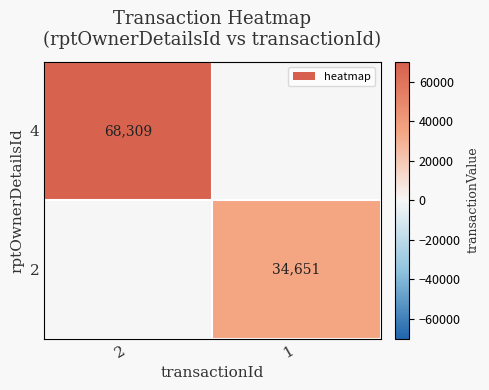

The 2 series shows 34651 at 1. True or false?

True